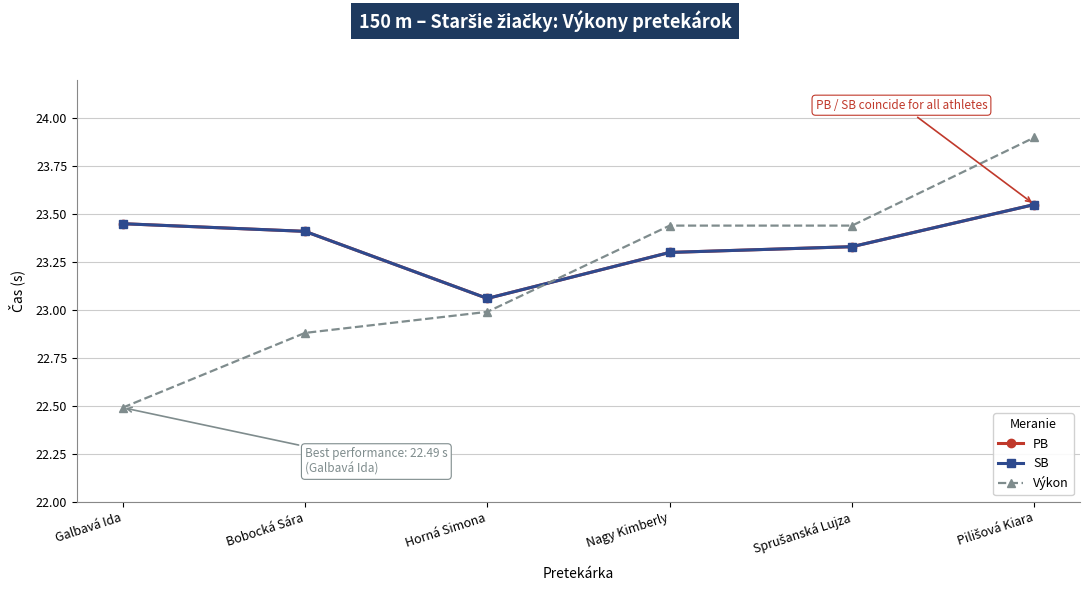

True or false: PB and Výkon intersect in this chart.

True